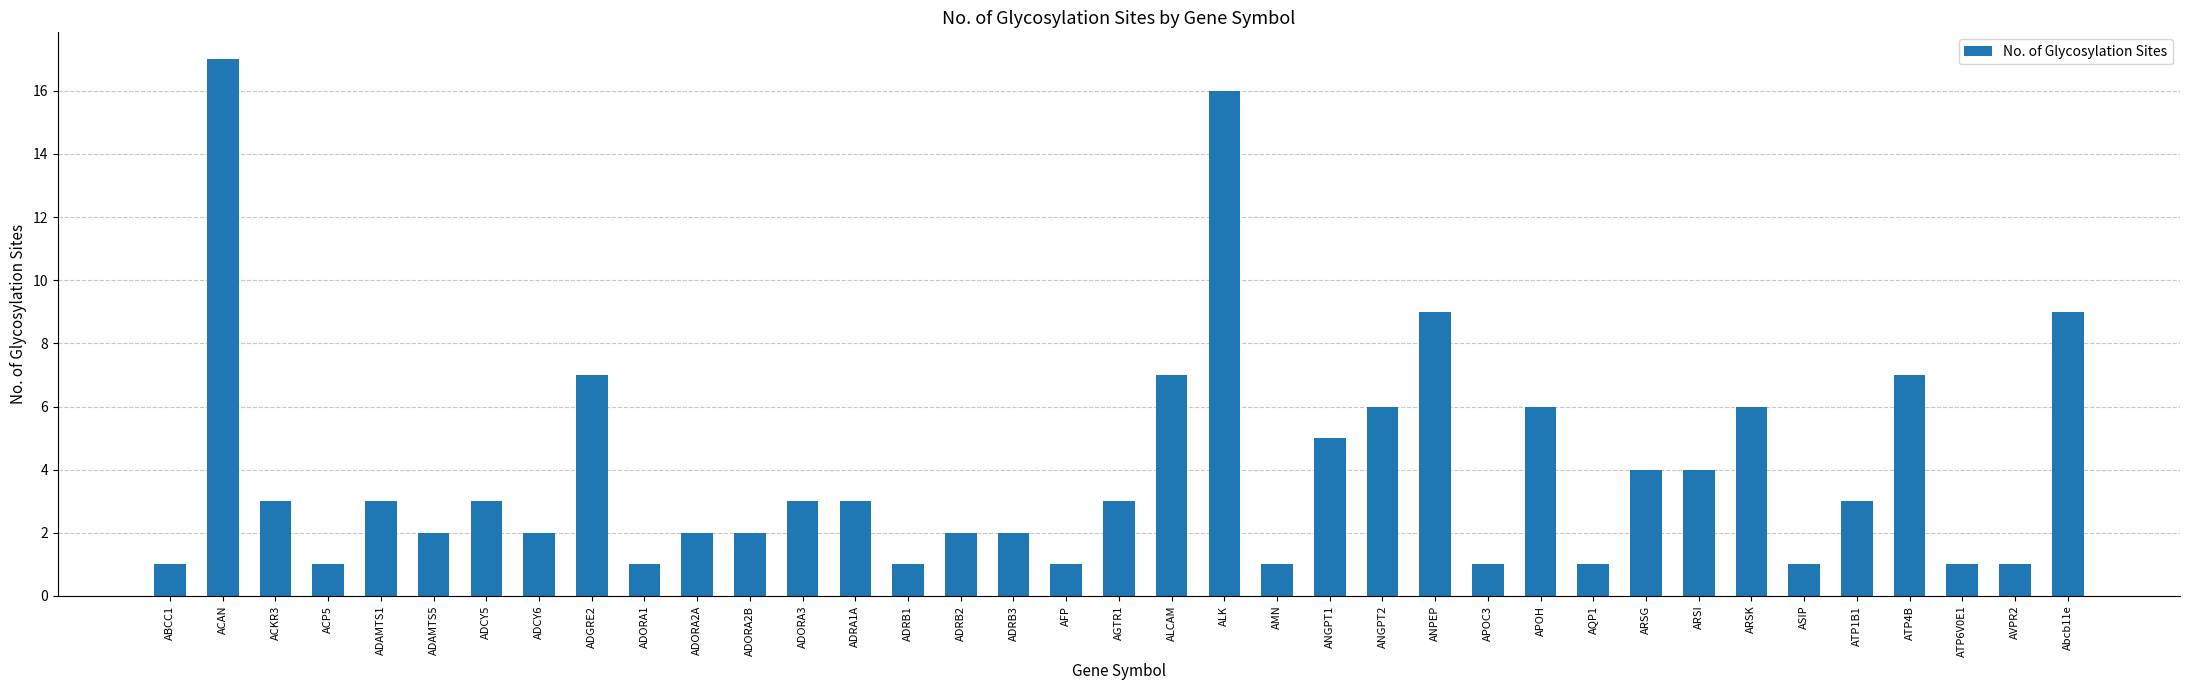

Which label corresponds to the largest value in the chart?

ACAN